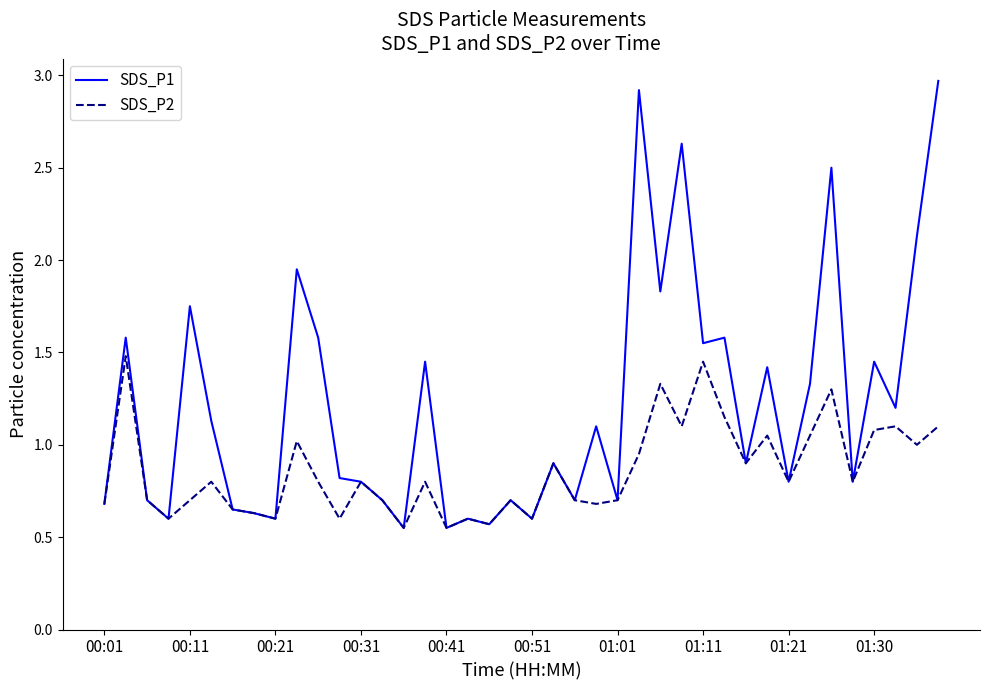

What is the maximum value shown in the chart?

3.0